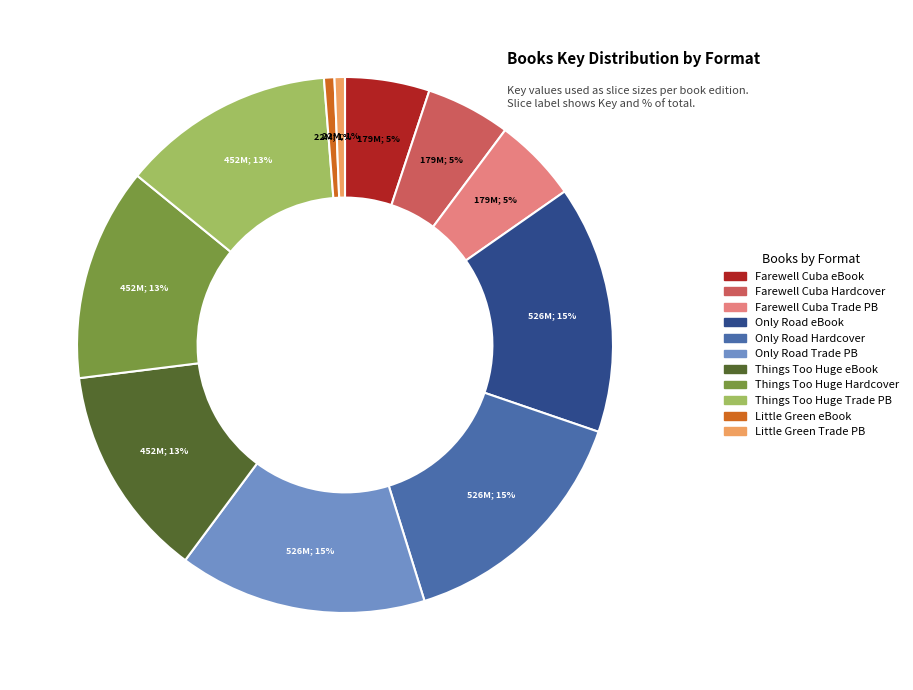

Is there a majority slice in this chart?

No